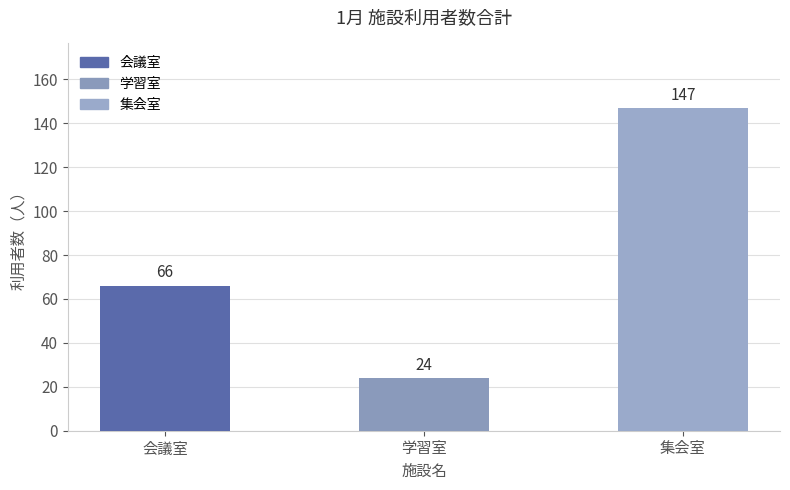

What is the label of the 1st bar from the right?

集会室